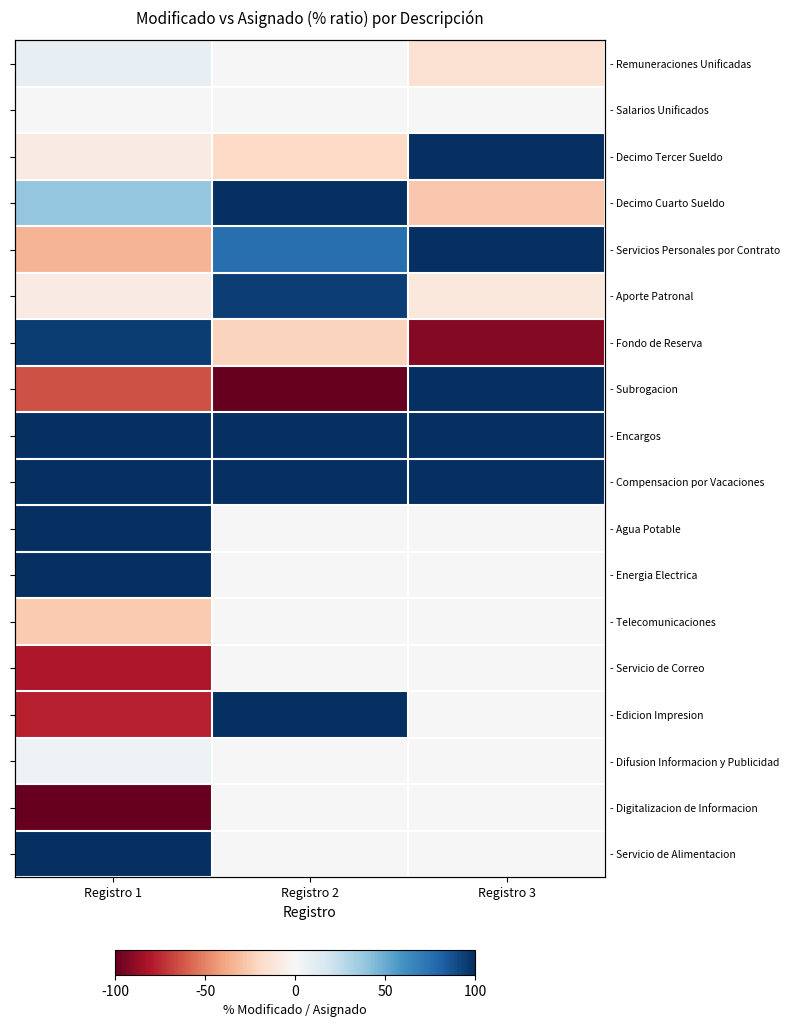

Which category has the highest value across all series?

Registro 3